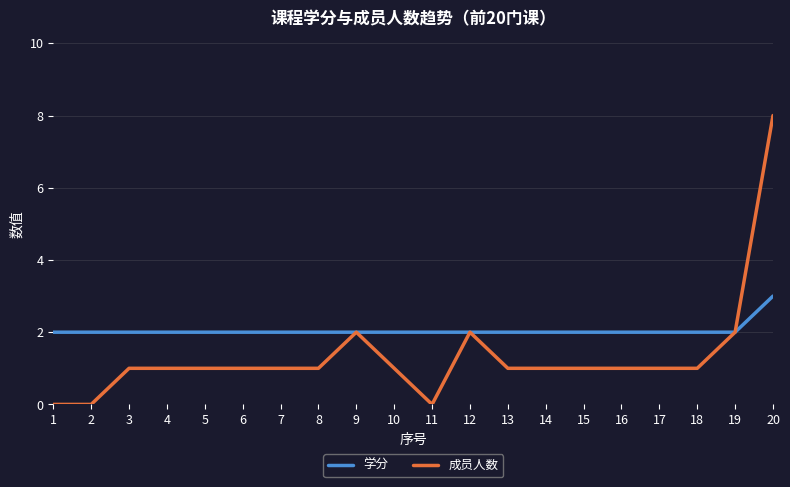

Read the 成员人数 value at 16.

1